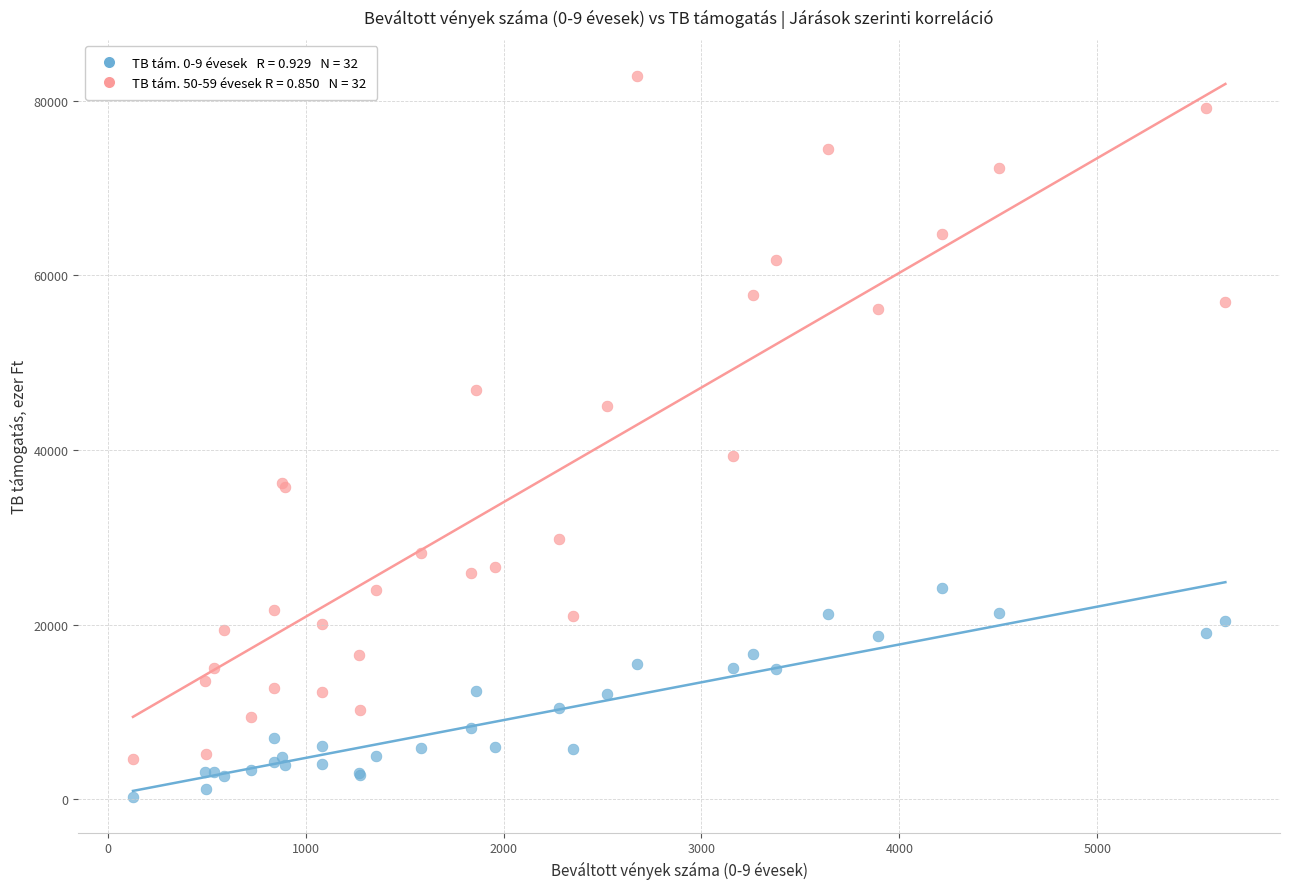

Across all series, what Y value is closest to 41580?

39267.6